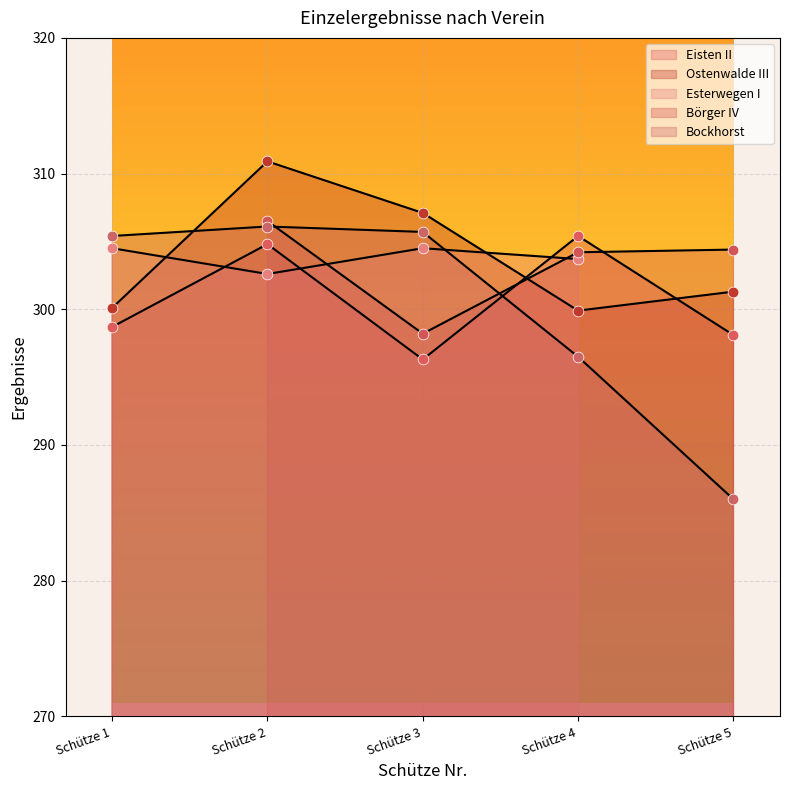

Is the value of Eisten II at Schütze 2 greater than the value of Bockhorst at Schütze 5?

Yes